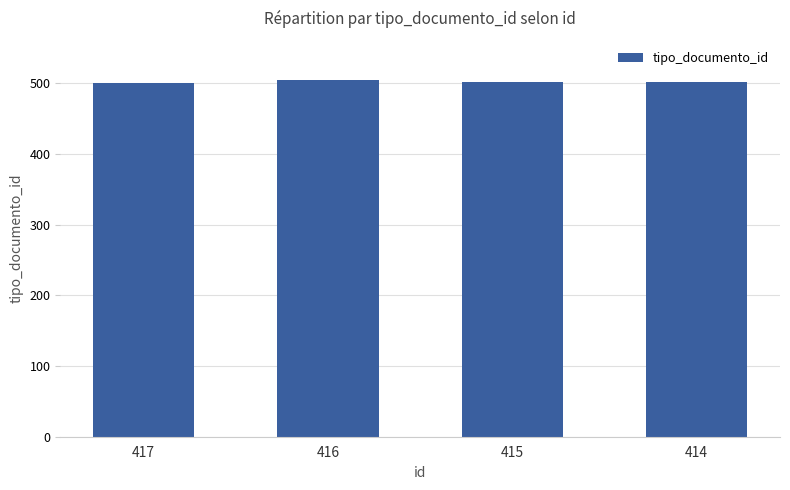

Does the chart contain any negative values?

No